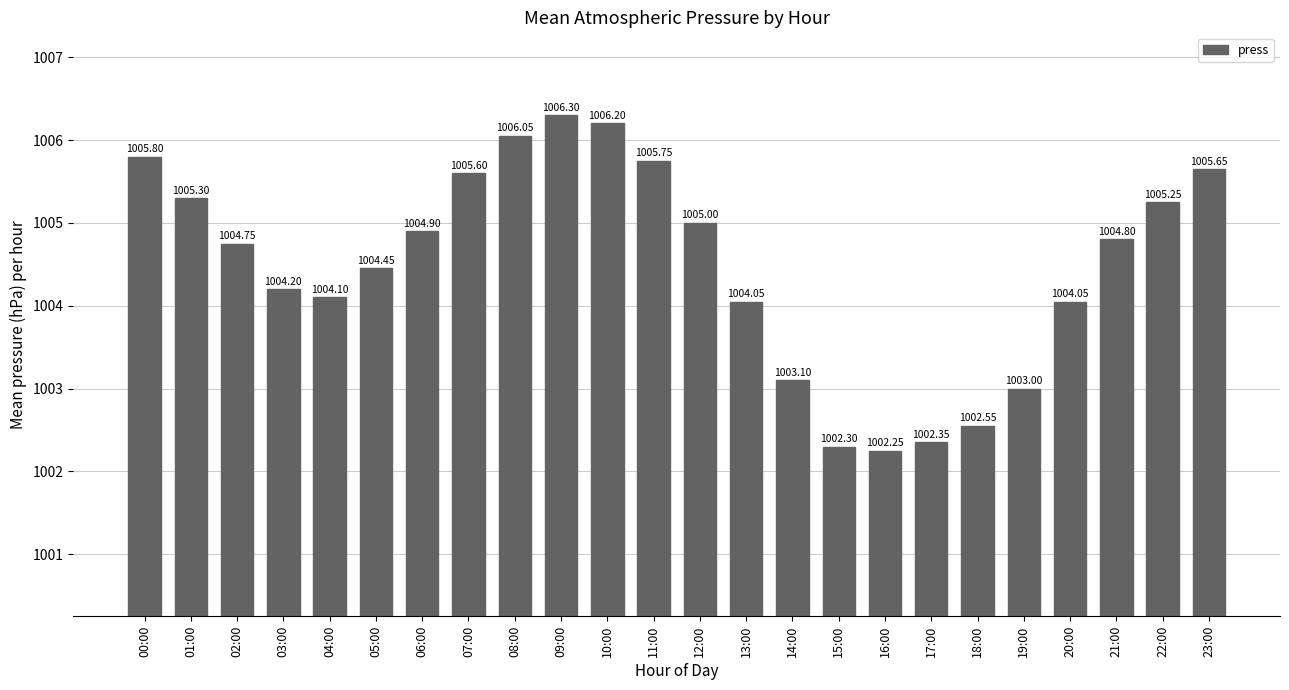

Which category has the lowest value across all series?

16:00